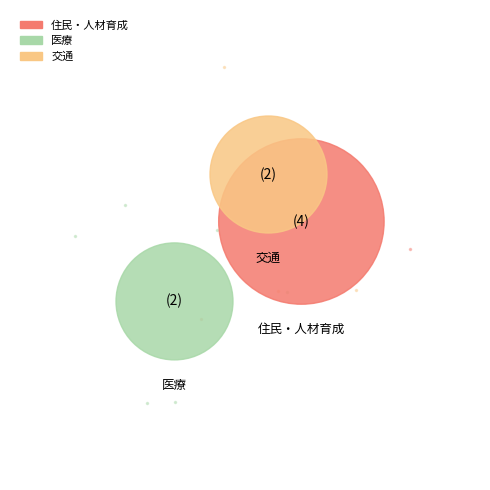

What percentage do 医療 and 交通 together represent?

50.0%